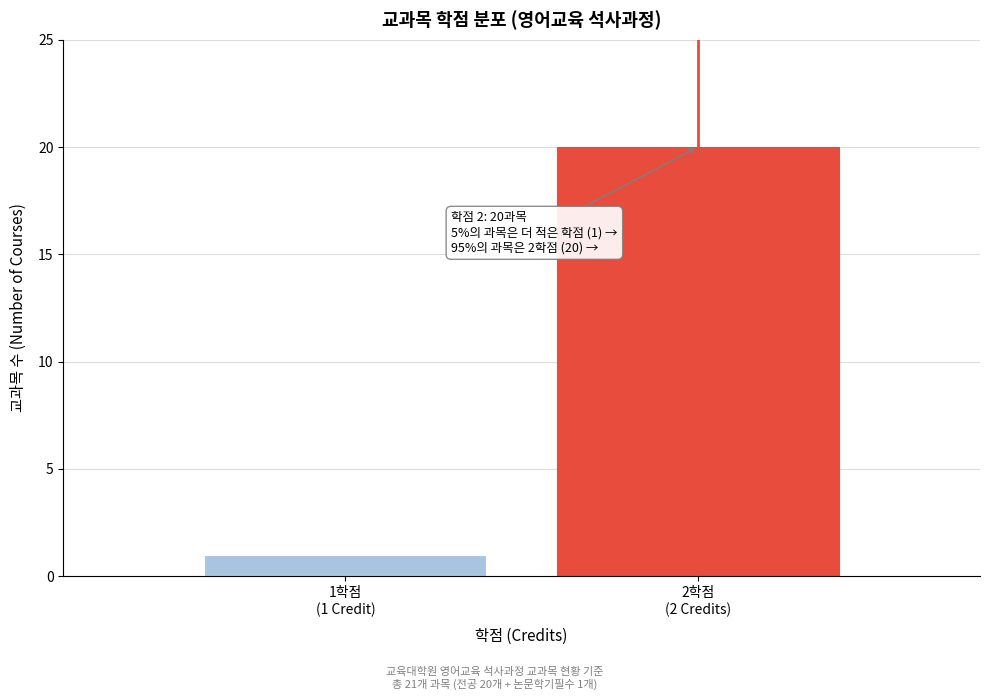

Reading left to right, list all the values displayed in this chart.

1	20